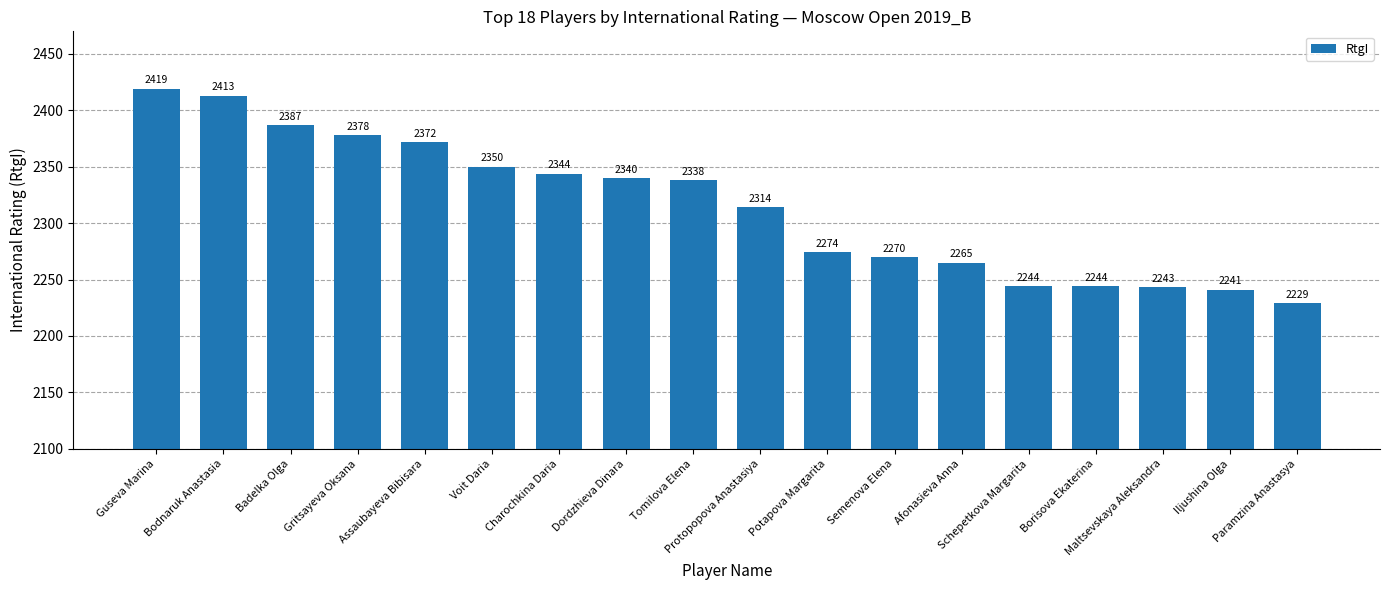

How many values are below 2338?

9